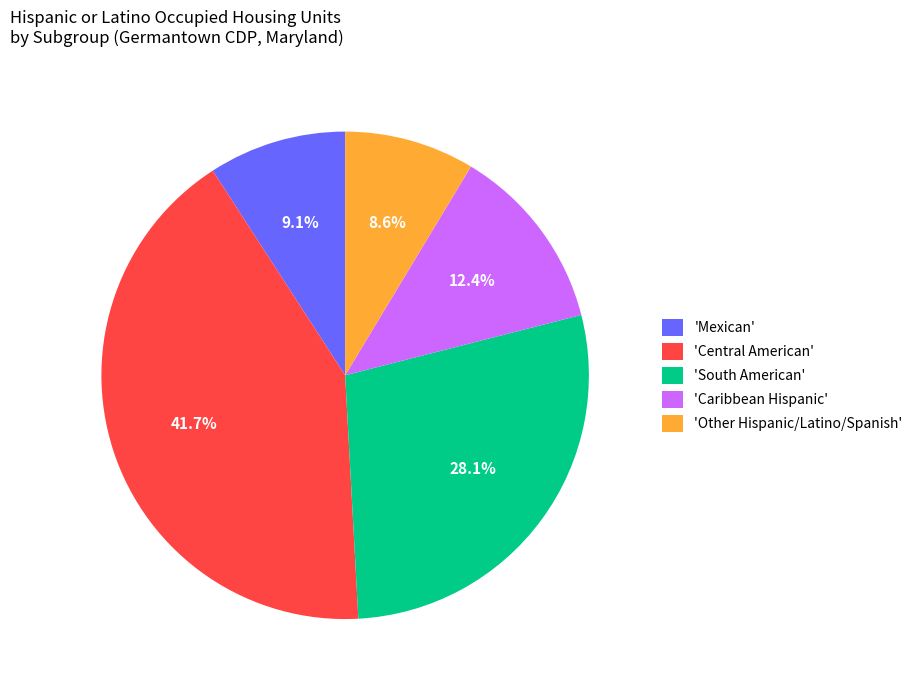

Rank the categories by value from lowest to highest.

'Other Hispanic/Latino/Spanish', 'Mexican', 'Caribbean Hispanic', 'South American', 'Central American'